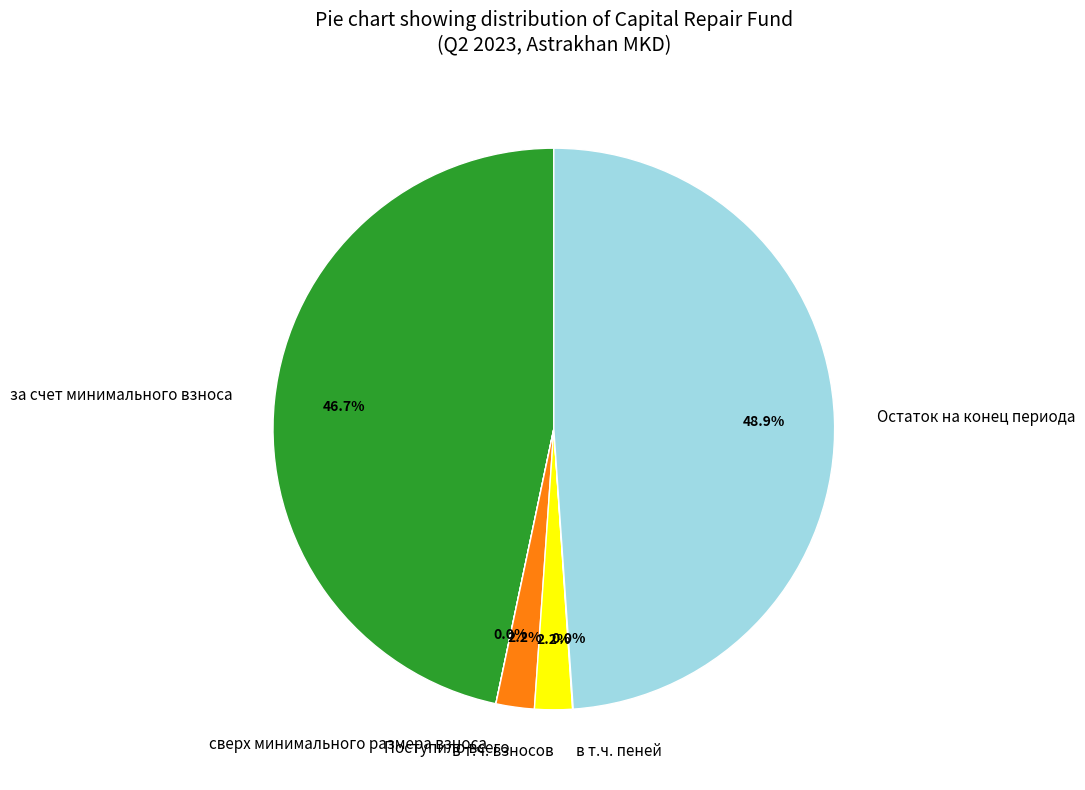

Approximately how many times larger is the value at Поступило всего compared to в т.ч. взносов?

1.0